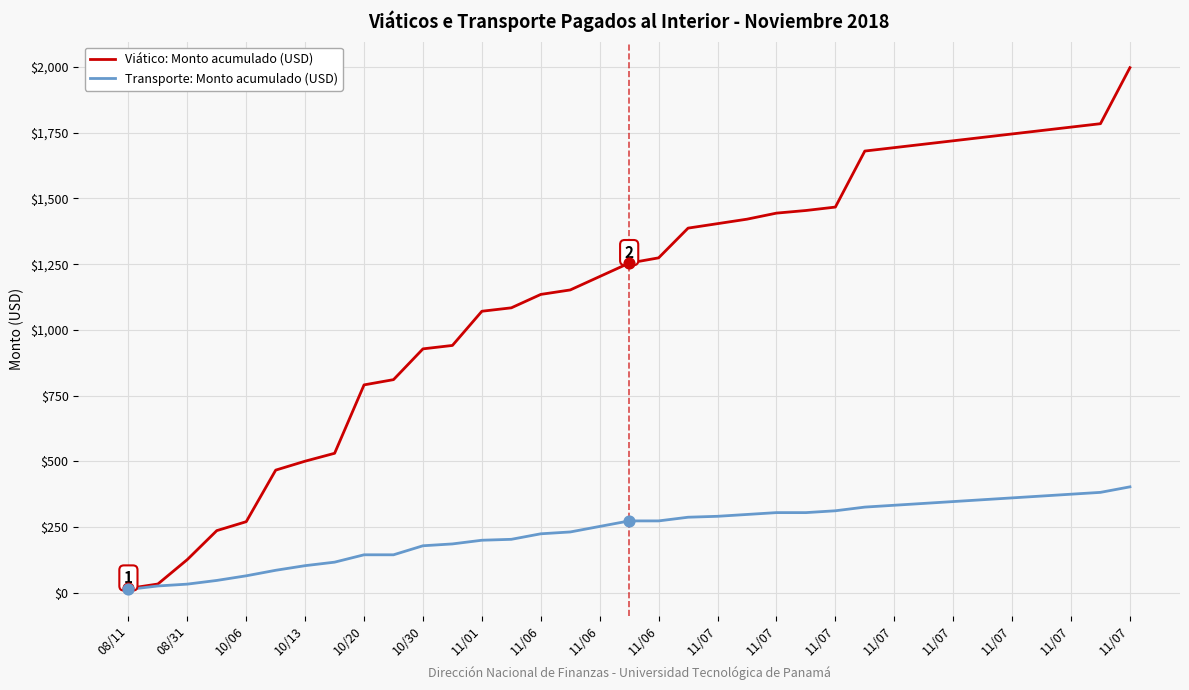

Which series has the largest total across all categories?

Viático: Monto acumulado (USD)